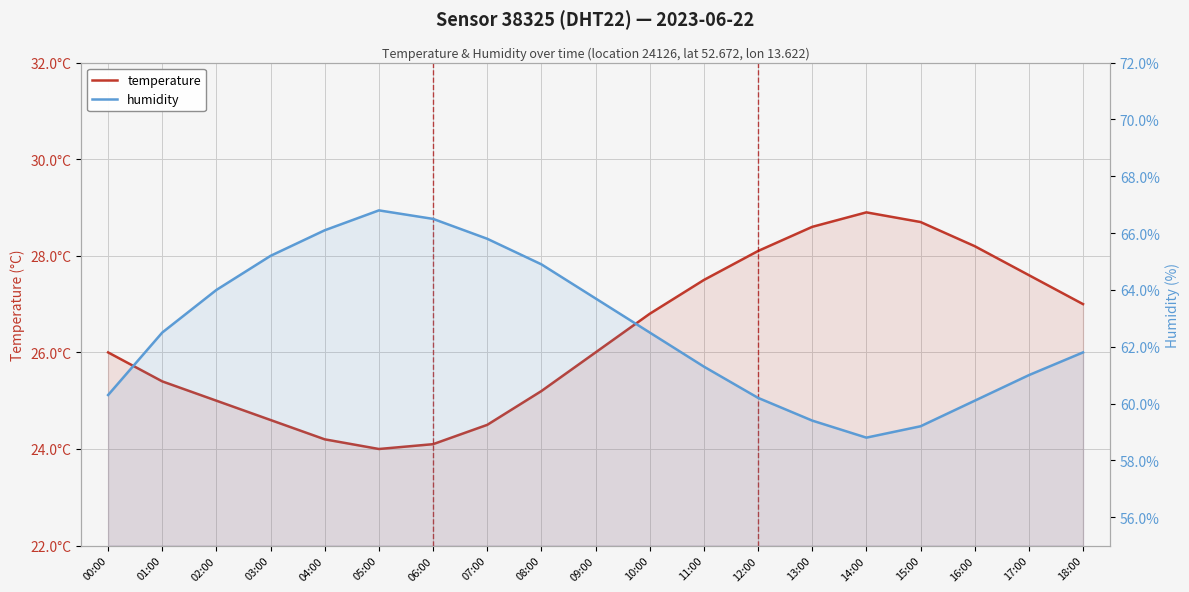

What is the label of the 19th point from the left?

18:00